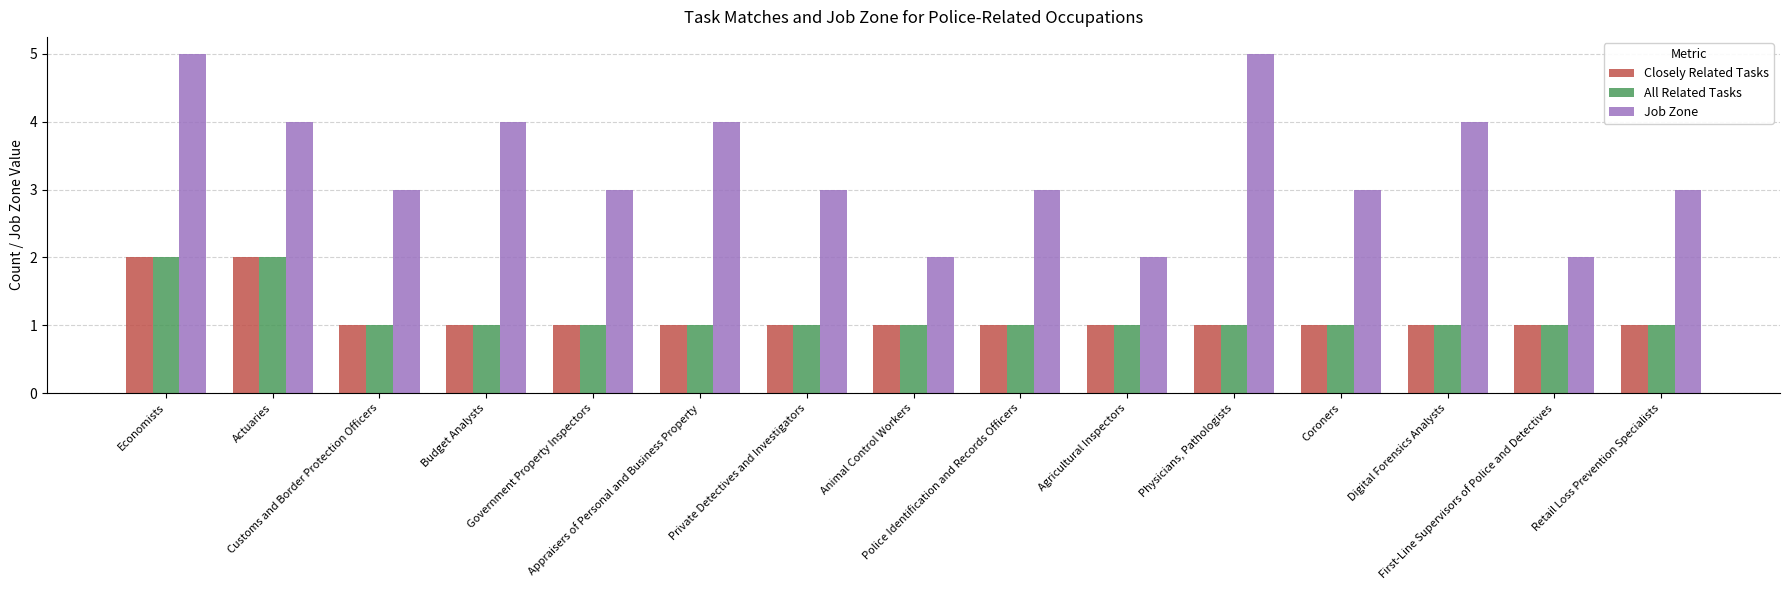

The value of Closely Related Tasks at Coroners is 2. True or false?

False